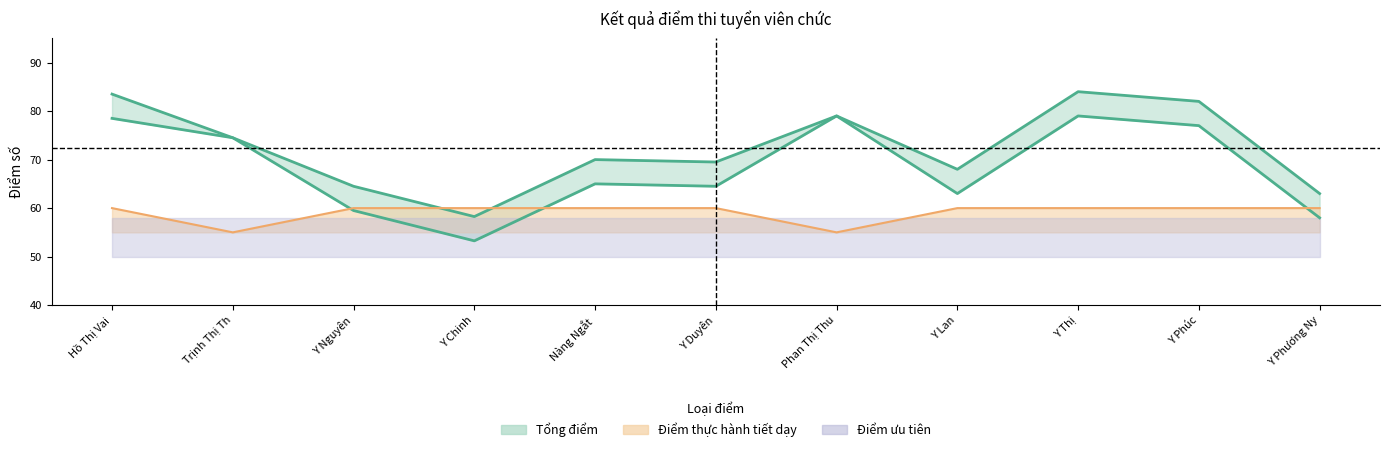

The value of Điểm thực hành tiết dạy at Y Nguyên is 59.5. True or false?

True